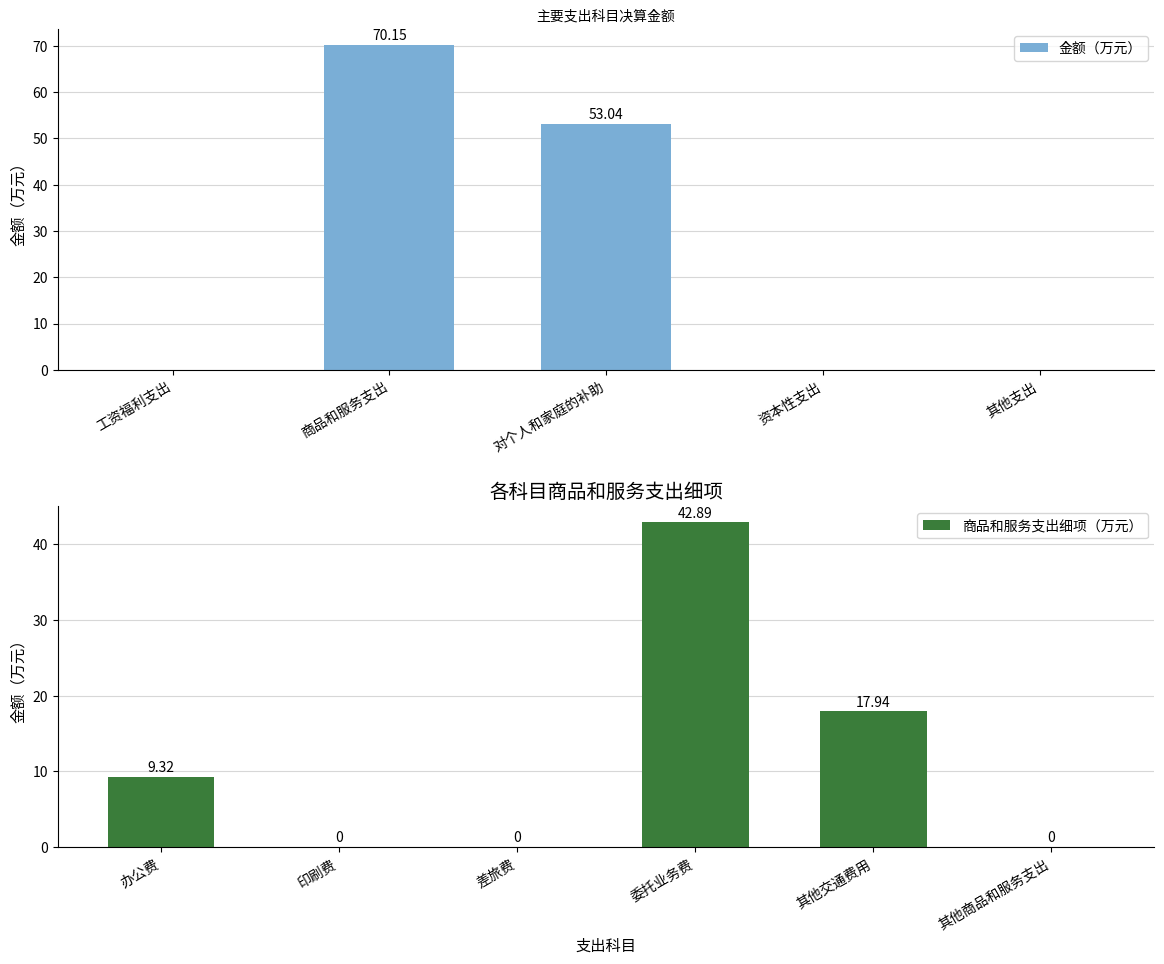

Which has a higher value, 资本性支出 or 商品和服务支出?

商品和服务支出